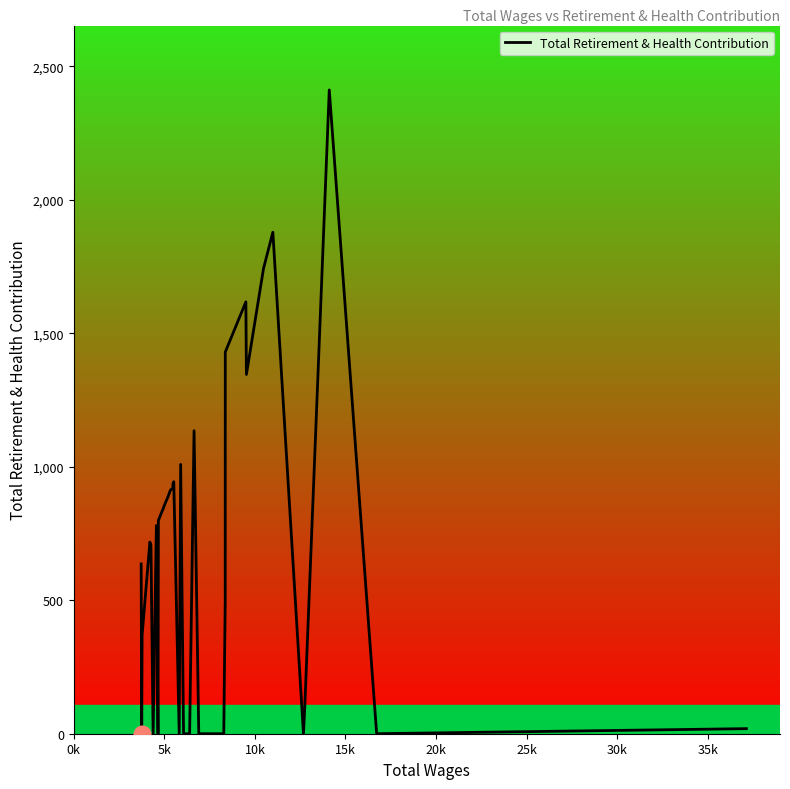

What is the difference between the maximum and minimum values?

2412